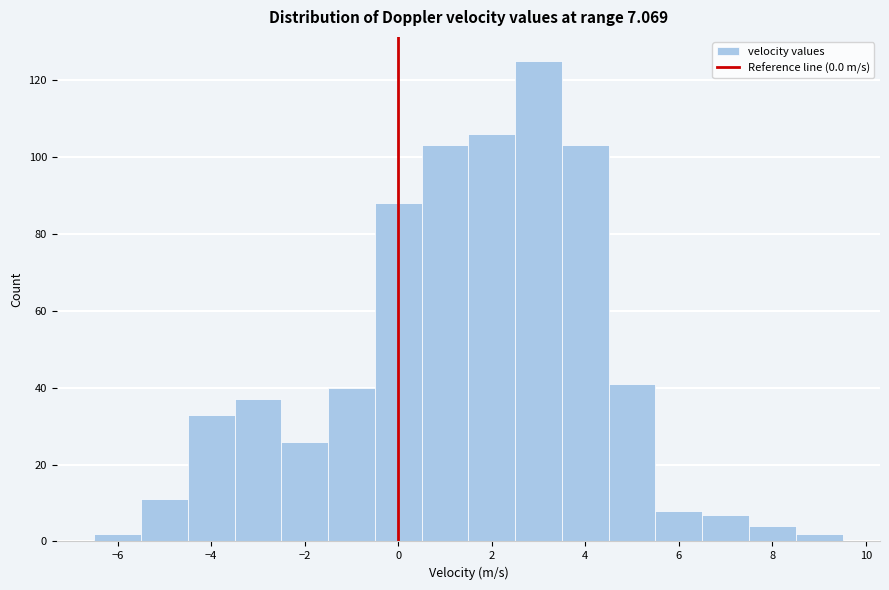

Reading left to right, list every bar in this chart as the range it spans on the x-axis followed by its height. Neither the bar edges nor the heights are printed on the chart, so give them approximately, as read against the axes.

-6.5 to -5.5: 2
-5.5 to -4.5: 12
-4.5 to -3.5: 34
-3.5 to -2.5: 38
-2.5 to -1.5: 26
-1.5 to -0.5: 40
-0.5 to 0.5: 88
0.5 to 1.5: 104
1.5 to 2.5: 106
2.5 to 3.5: 126
3.5 to 4.5: 104
4.5 to 5.5: 42
5.5 to 6.5: 8
6.5 to 7.5: 8
7.5 to 8.5: 4
8.5 to 9.5: 2